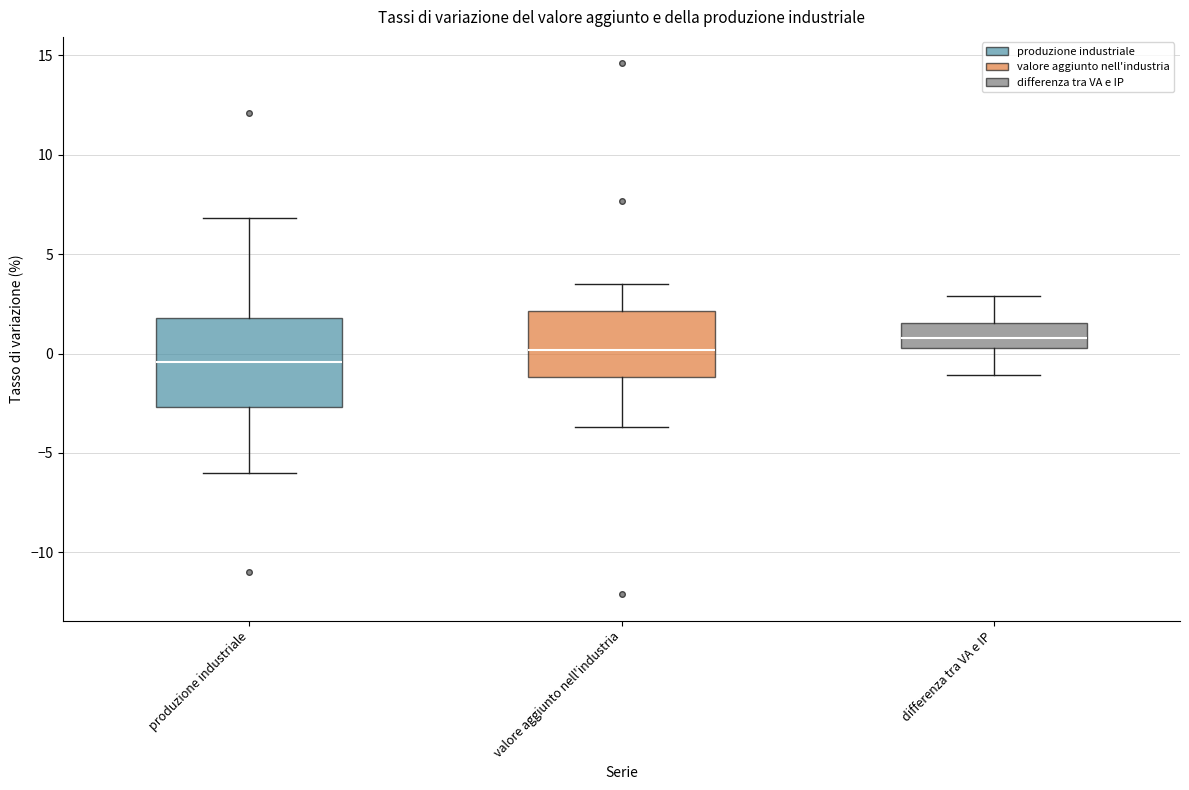

Where is the upper edge of the box for differenza tra VA e IP on the y-axis? The values are not printed on the chart, so give them approximately, as read against the axis.

1.5